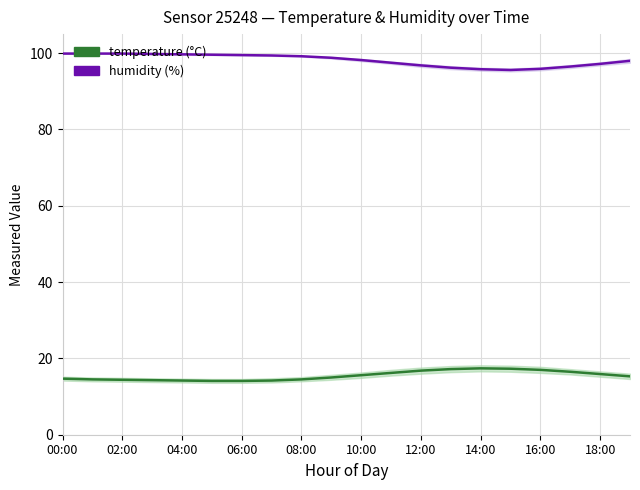

What is the label of the 16th point from the left?

15